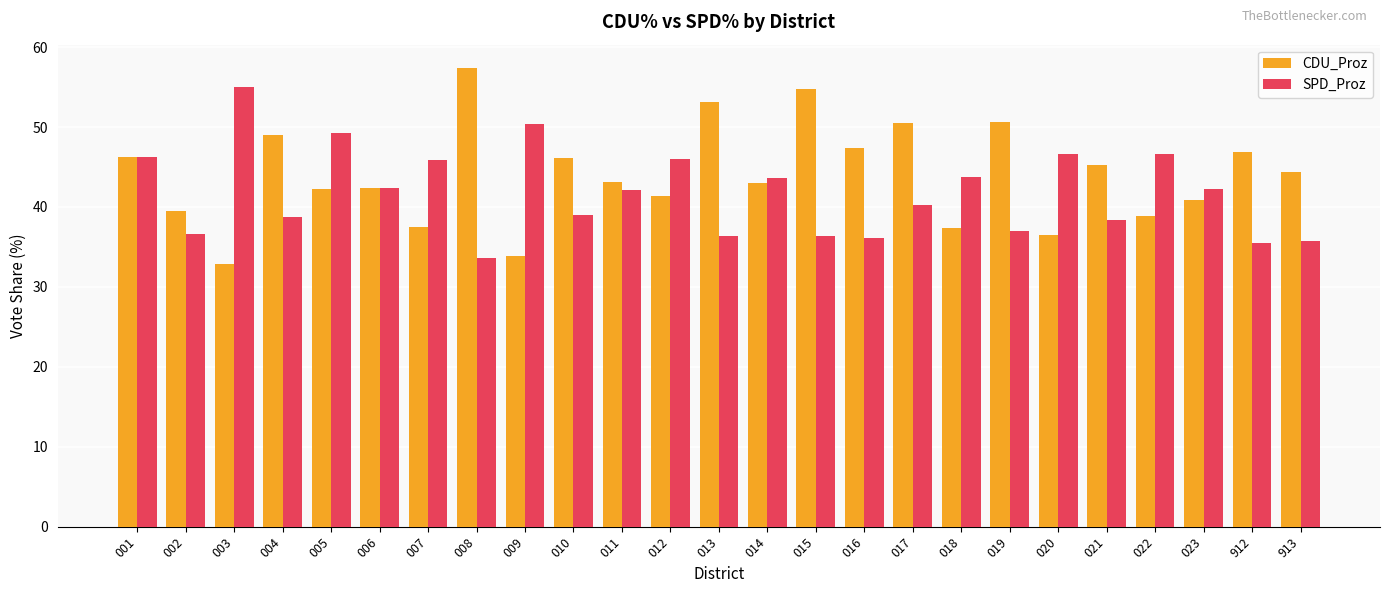

The value of SPD_Proz at 912 is 35.5. True or false?

True